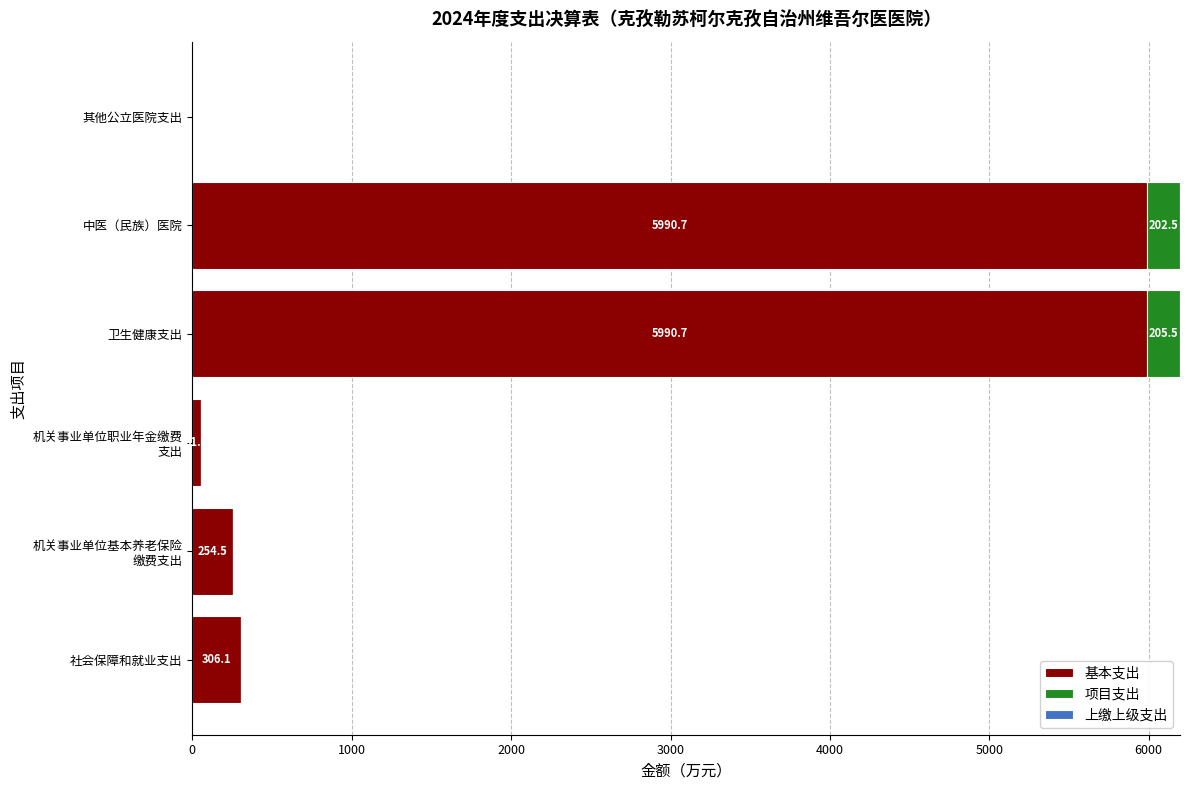

What is the sum of all 基本支出 values?

12593.7